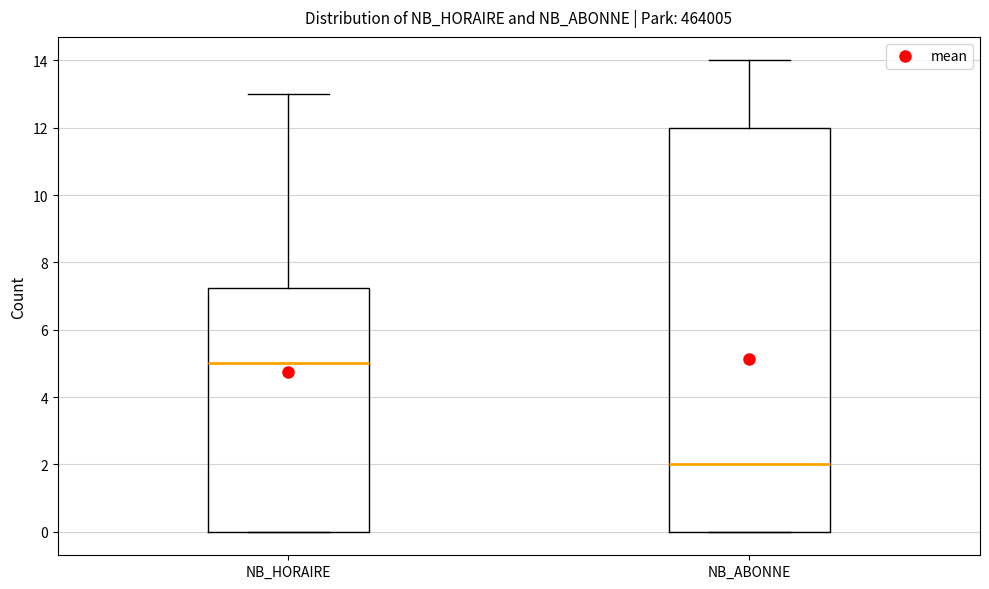

Reading left to right, read every box against the y-axis: the position of its median line, the range the box covers, and the ends of its whiskers. The values are not printed on the chart, so give them approximately, as read against the axis.

NB_HORAIRE: median 5.0, box 0.0 to 7.2, whiskers 0.0 to 13.0
NB_ABONNE: median 2.0, box 0.0 to 12.0, whiskers 0.0 to 14.0